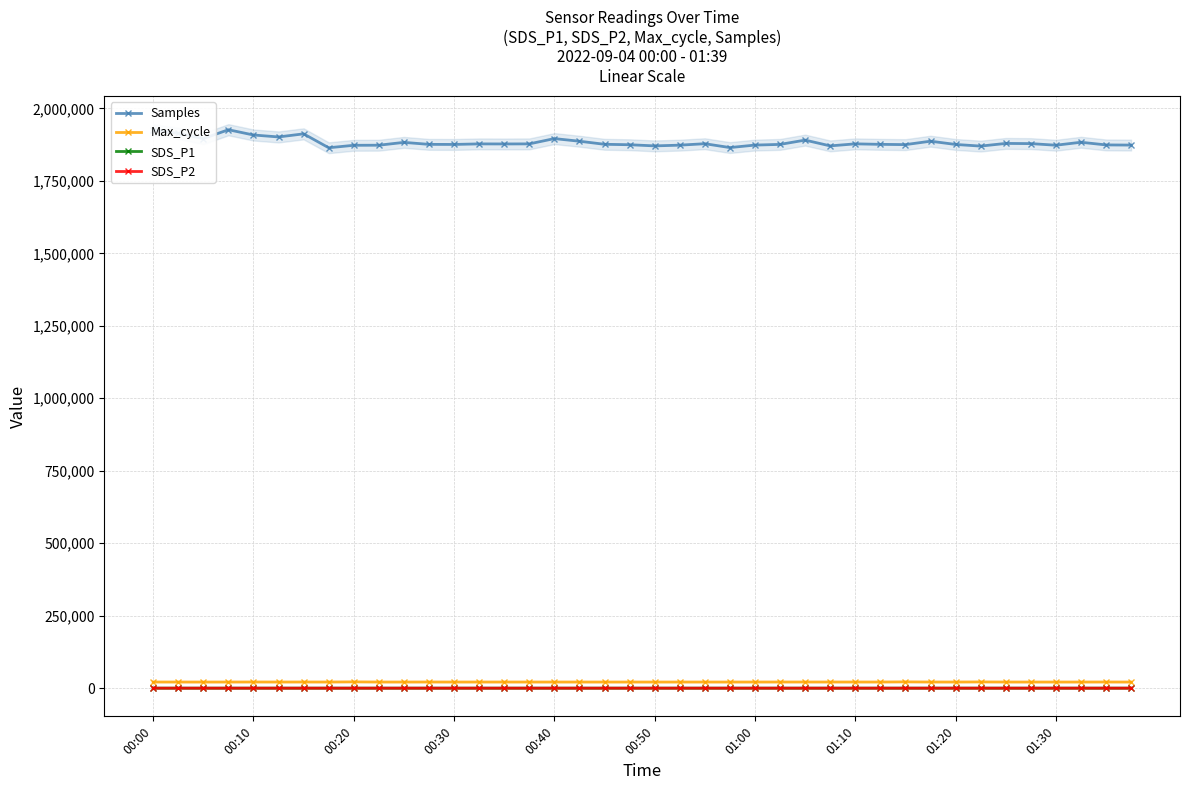

How many distinct data groups are displayed?

4